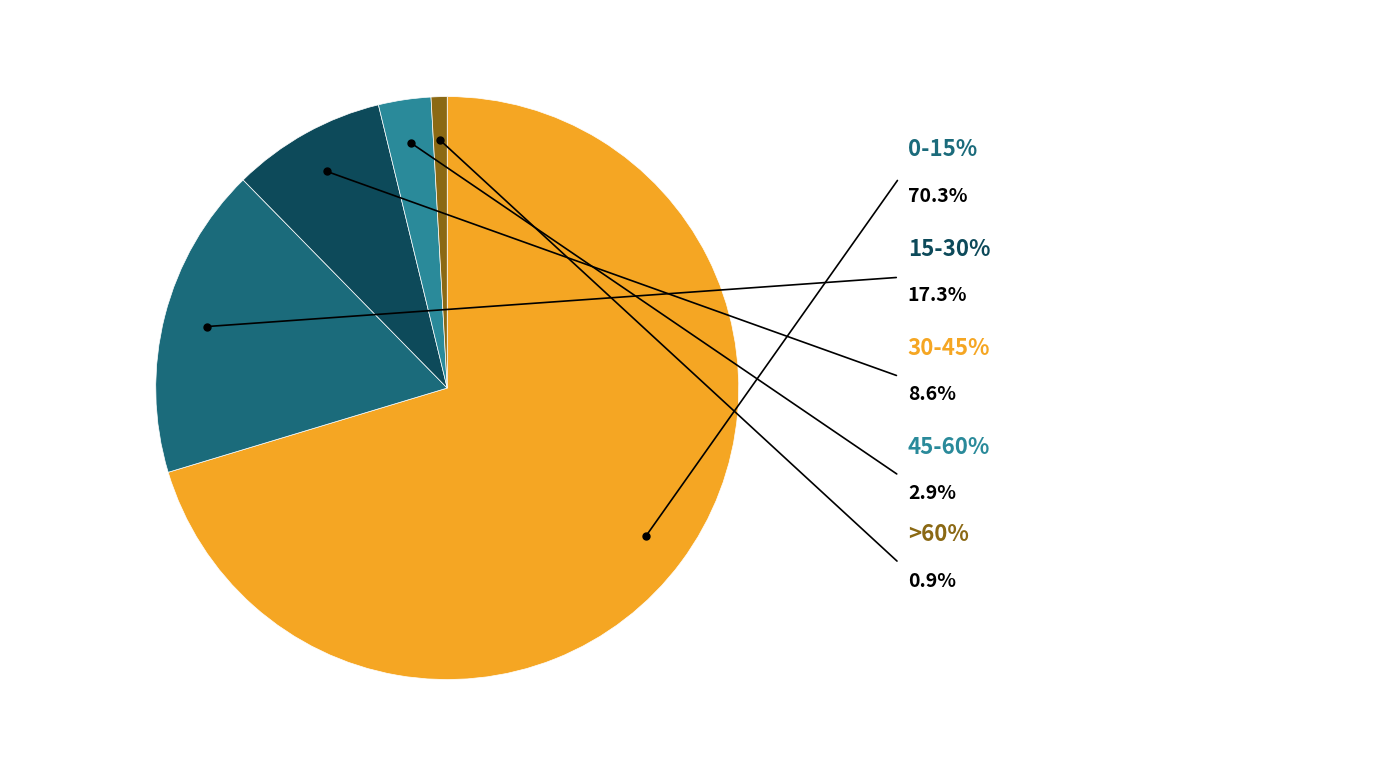

The 30-45% slice represents 9% of the pie. True or false?

True